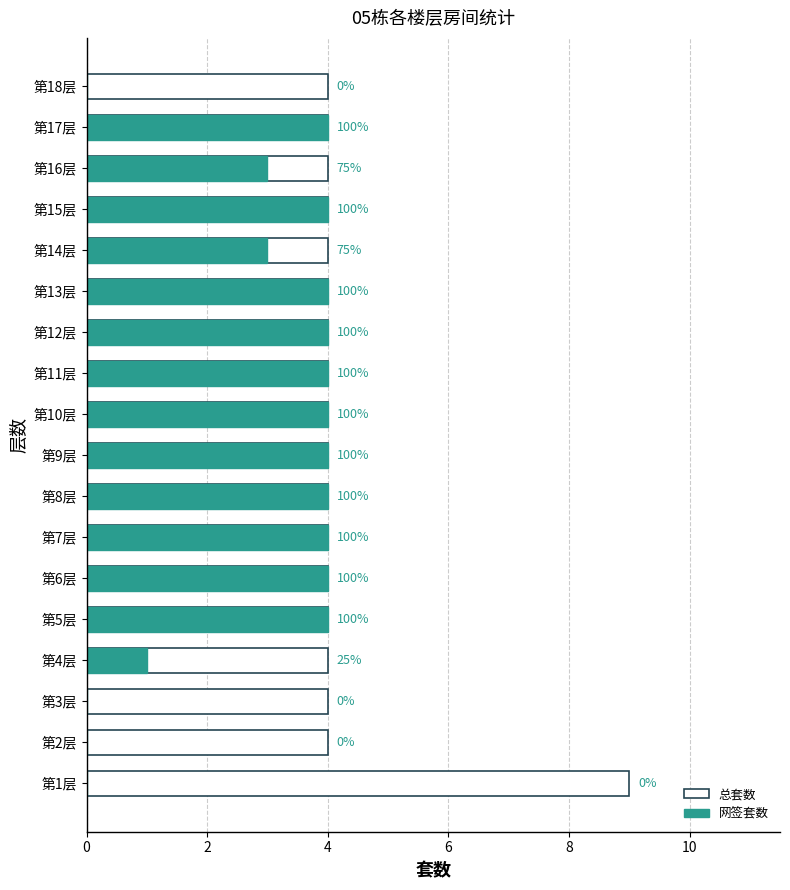

Read the 总套数 value at 第7层.

4